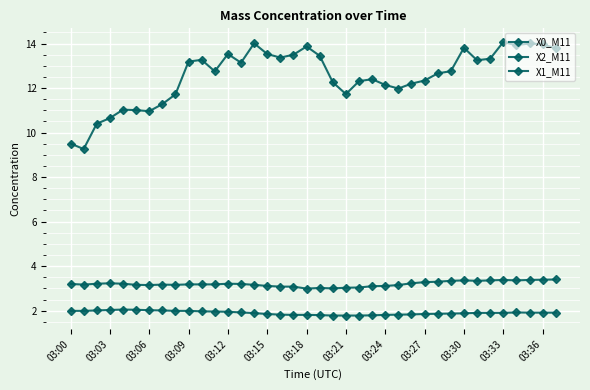

Reading left to right, list all the values displayed in this chart.

X0_M11: 9.5	9.3	10.4	10.7	11.0	11.0	11.0	11.3	11.7	13.2	13.3	12.8	13.5	13.1	14.0	13.5	13.4	13.5	13.9	13.4	12.3	11.7	12.3	12.4	12.1	12.0	12.2	12.3	12.7	12.8	13.8	13.2	13.3	14.1	13.9	14.0	14.0	13.8
X2_M11: 3.2	3.2	3.2	3.2	3.2	3.2	3.1	3.2	3.2	3.2	3.2	3.2	3.2	3.2	3.2	3.1	3.1	3.1	3.0	3.0	3.0	3.0	3.0	3.1	3.1	3.1	3.2	3.3	3.3	3.3	3.4	3.3	3.4	3.4	3.4	3.4	3.4	3.4
X1_M11: 2.0	2.0	2.0	2.0	2.0	2.0	2.0	2.0	2.0	2.0	2.0	2.0	1.9	1.9	1.9	1.9	1.8	1.8	1.8	1.8	1.8	1.8	1.8	1.8	1.8	1.8	1.8	1.9	1.9	1.9	1.9	1.9	1.9	1.9	1.9	1.9	1.9	1.9